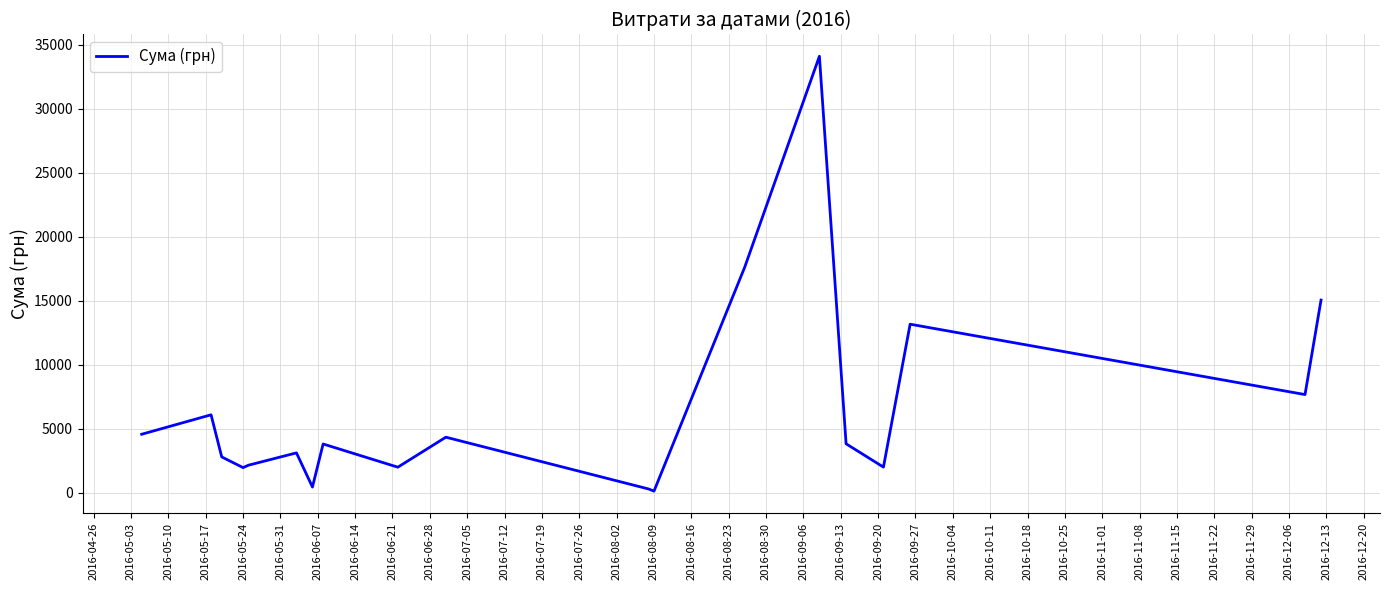

Does the chart have visible grid lines?

Yes